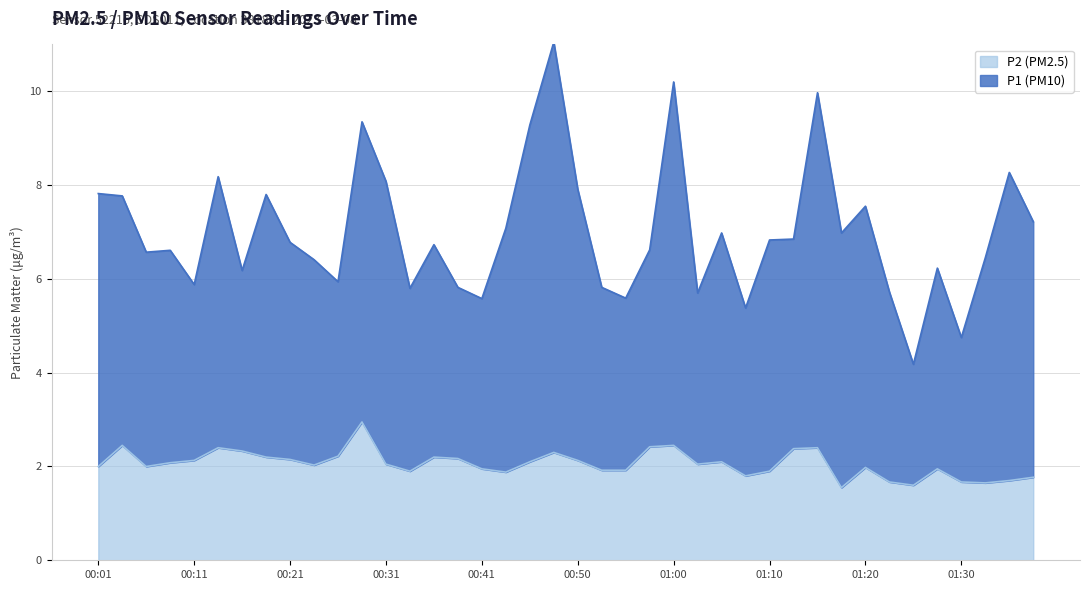

Where is P1 nearest to the value 7?

01:05